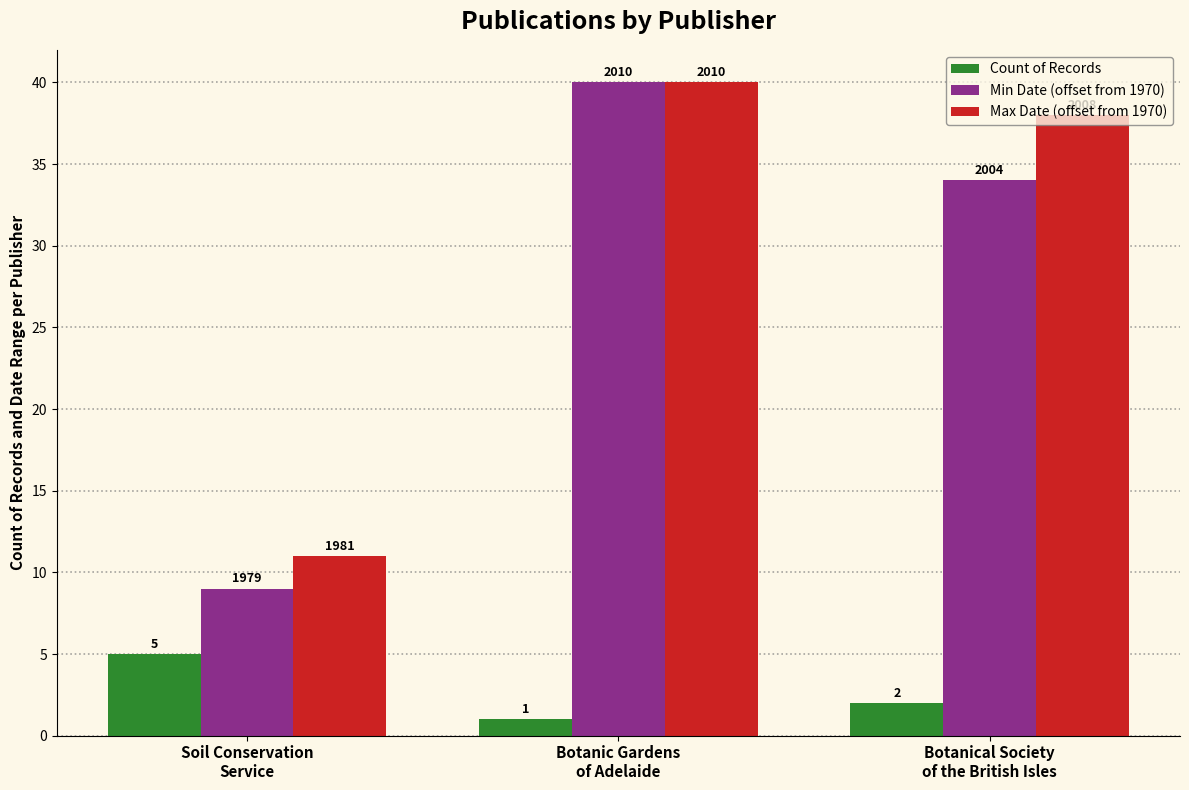

What are all the series names shown in the legend?

Count of Records, Min Date (offset from 1970), Max Date (offset from 1970)